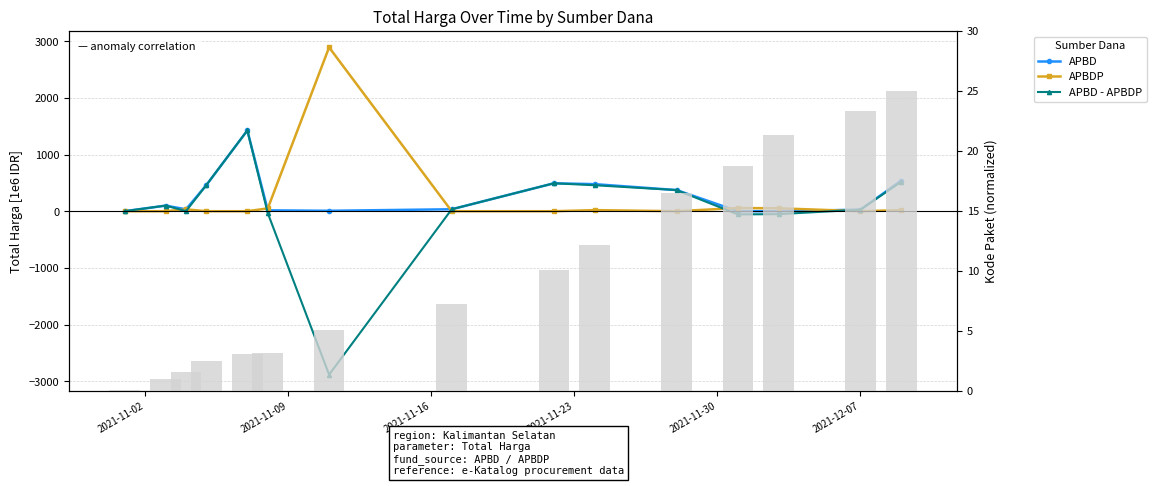

What is the spread (max minus min) of values at 2021-11-16?

32.5